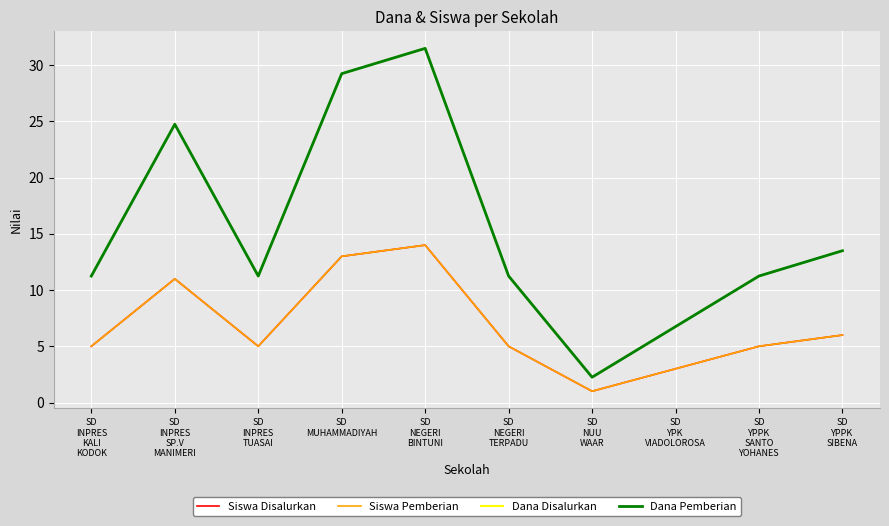

Does the chart display data point markers on the line(s)?

No